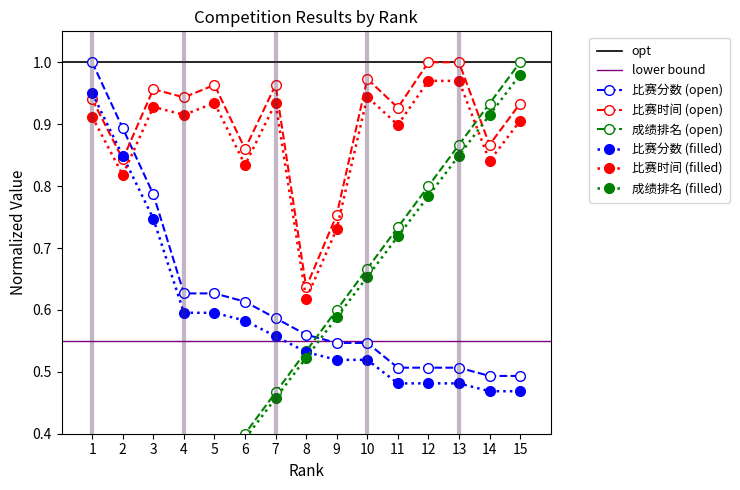

At which category does 比赛时间 (filled) reach its first local peak?

3